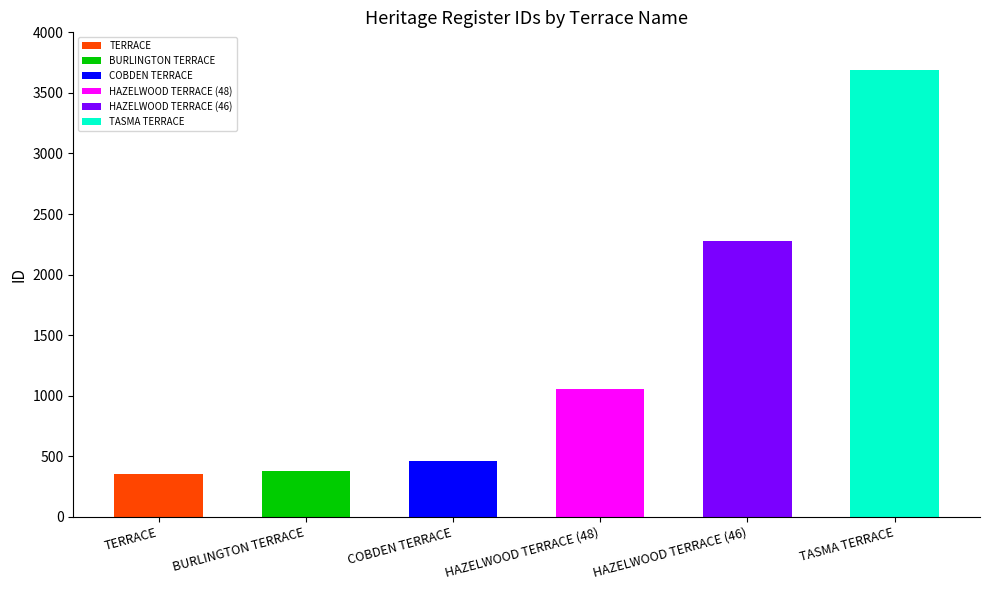

Which label corresponds to the smallest value in the chart?

TERRACE